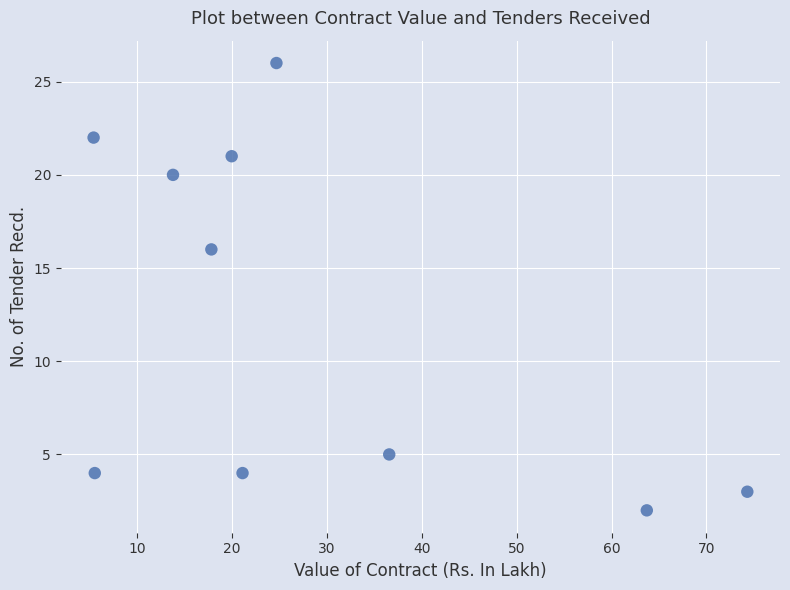

What Y value in the scatter plot is closest to 14?

16